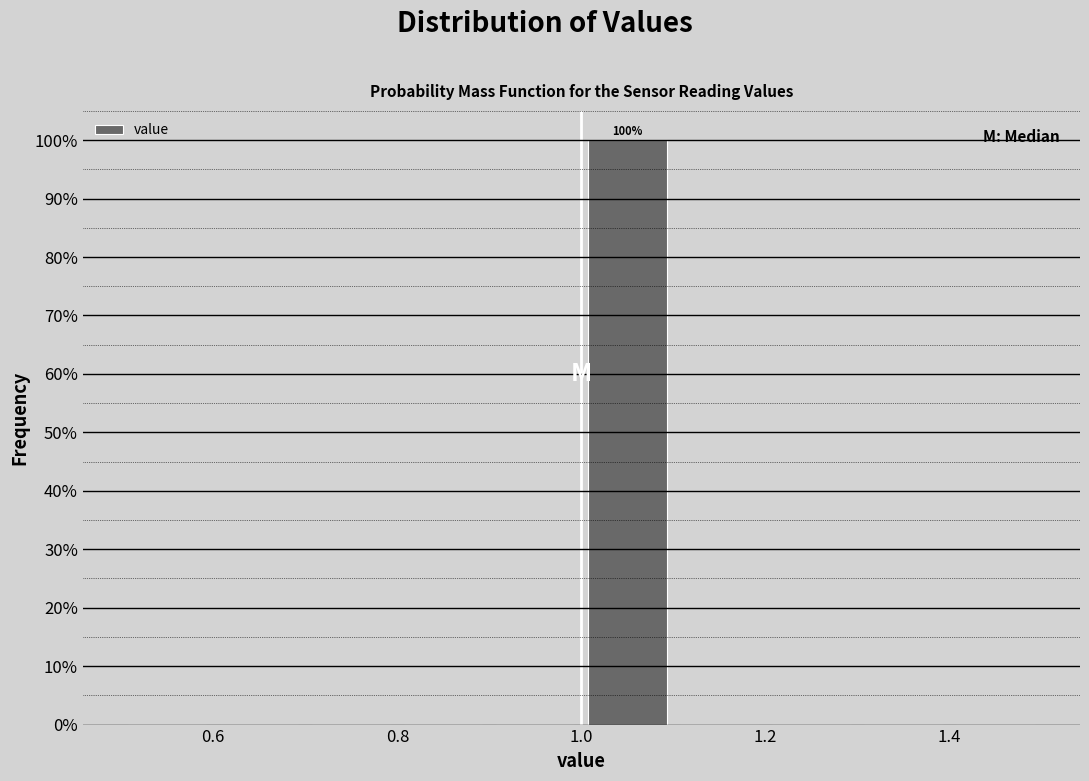

Which range on the x-axis has the tallest bar?

1.0 to 1.1